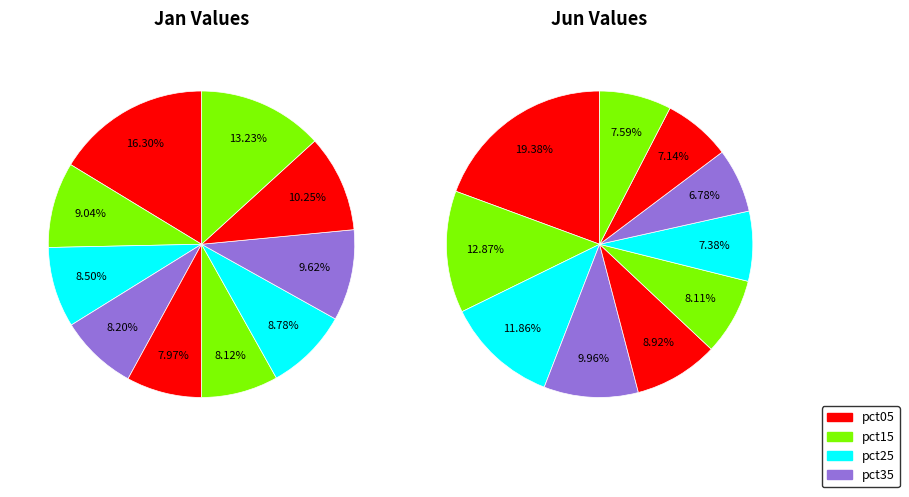

To the nearest percent, what is the average slice percentage?

10%